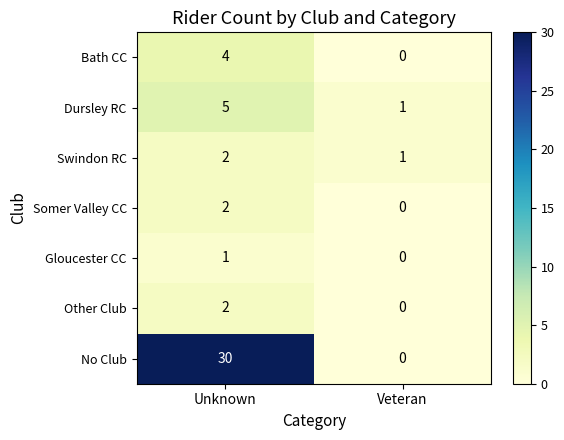

What is the average value of the No Club series?

15